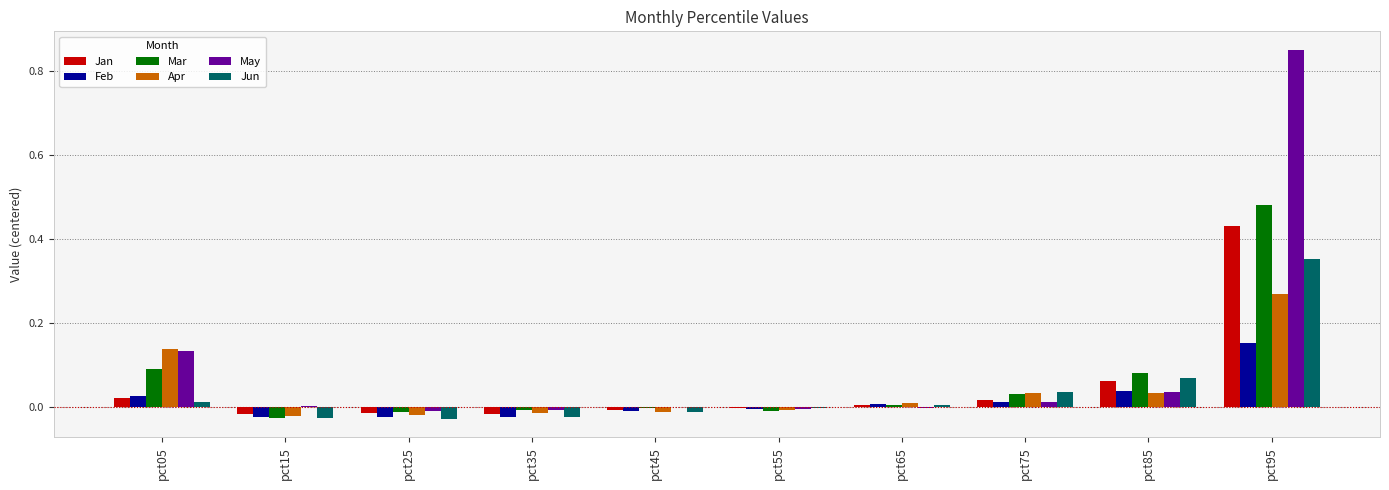

The value of Jun at pct35 is -0.0. True or false?

True